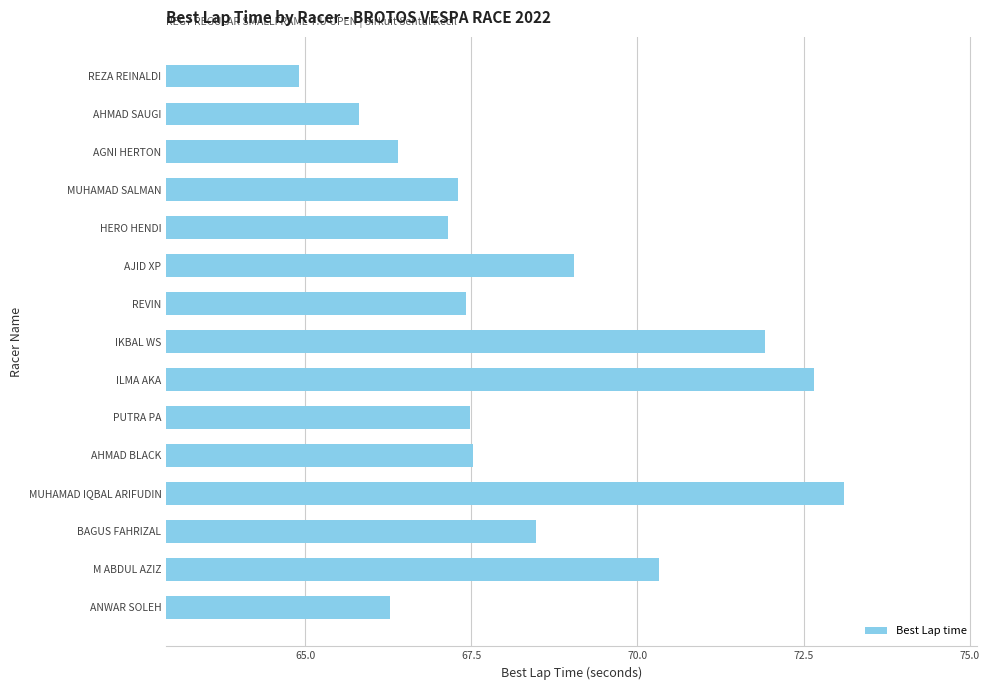

Reading top to bottom, transcribe all the data shown in this chart.

REZA REINALDI=64.9	AHMAD SAUGI=65.8	AGNI HERTON=66.4	MUHAMAD SALMAN=67.3	HERO HENDI=67.2	AJID XP=69.0	REVIN=67.4	IKBAL WS=71.9	ILMA AKA=72.7	PUTRA PA=67.5	AHMAD BLACK=67.5	MUHAMAD IQBAL ARIFUDIN=73.1	BAGUS FAHRIZAL=68.5	M ABDUL AZIZ=70.3	ANWAR SOLEH=66.3